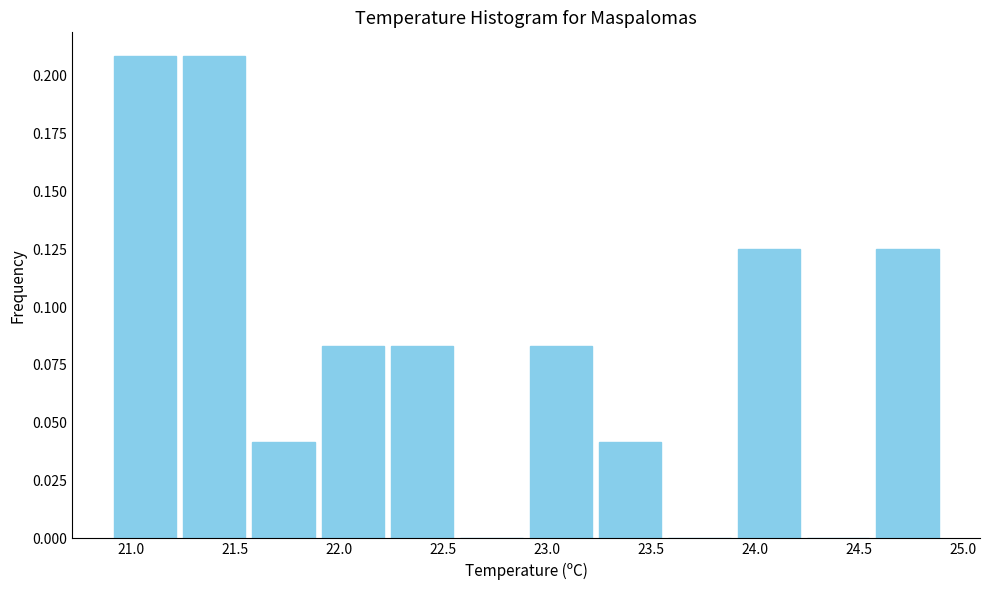

What is the height of the bar covering 22.90 to 23.25 on the x-axis? Neither the bar edges nor the heights are printed on the chart, so give them approximately, as read against the axes.

0.085